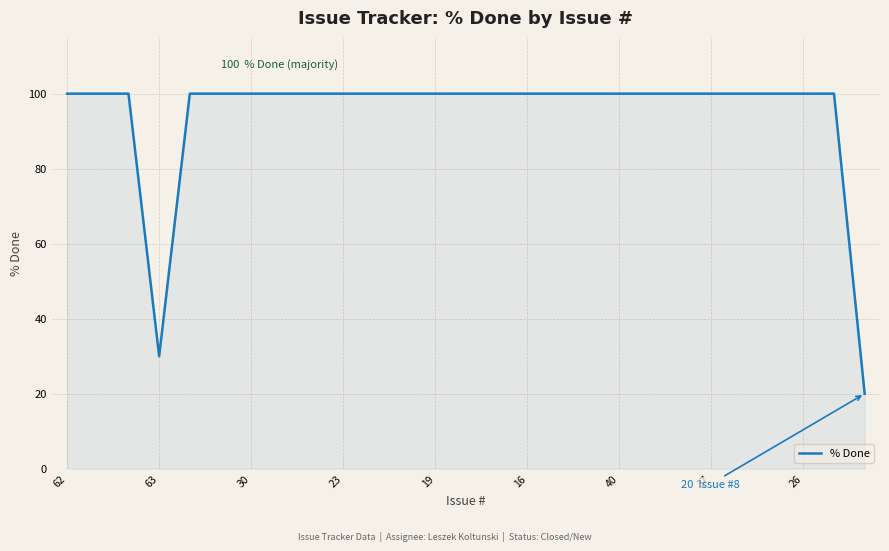

What is the average value?

94